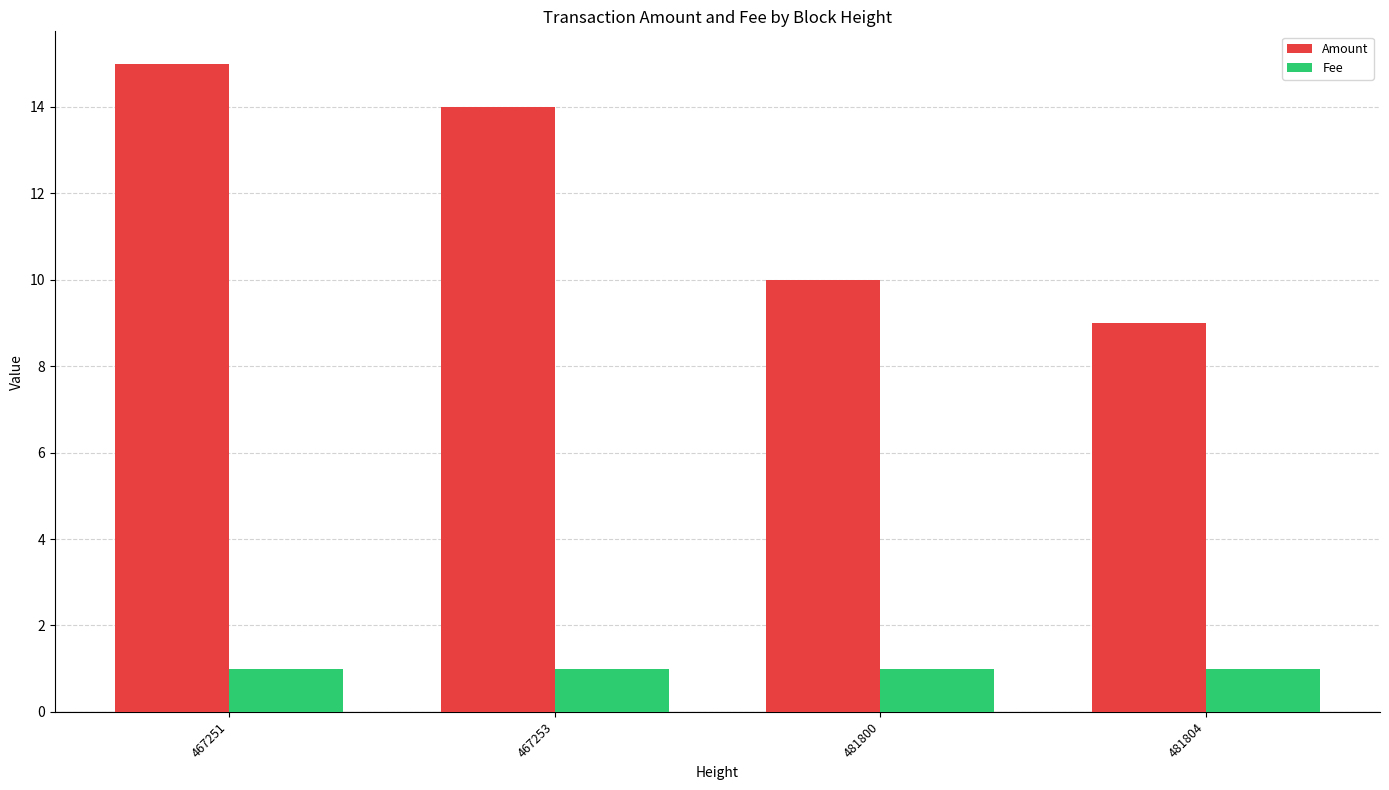

List the labels in order of Amount value, largest first.

467251, 467253, 481800, 481804